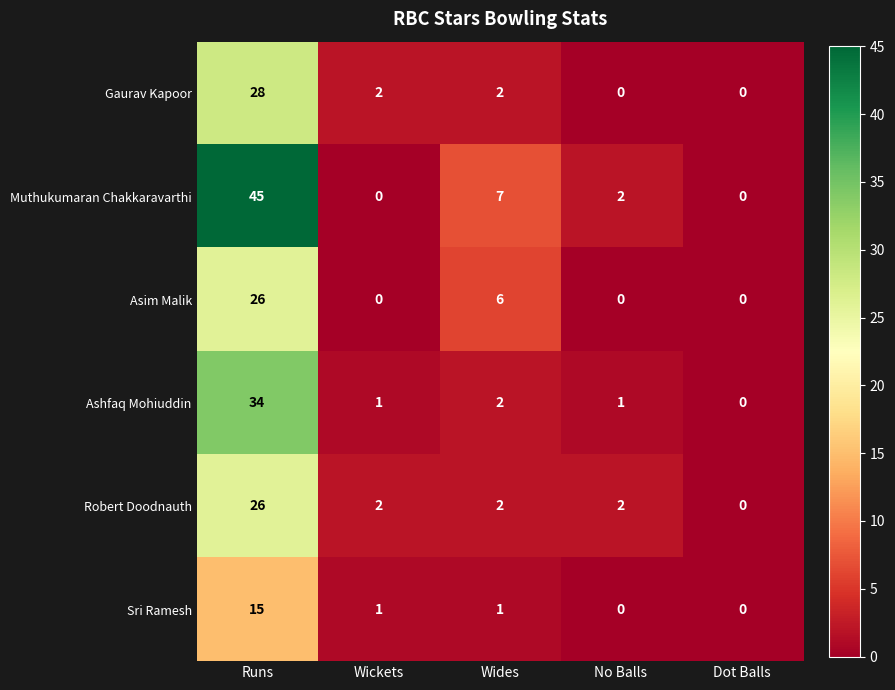

What is the sum of all Asim Malik values?

32